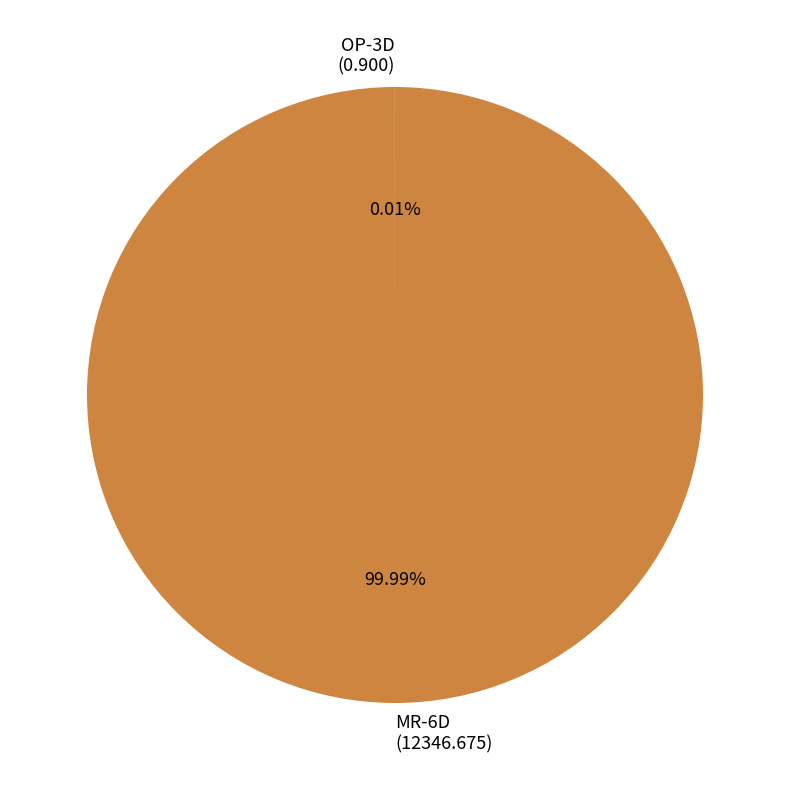

Is there a majority slice in this chart?

Yes